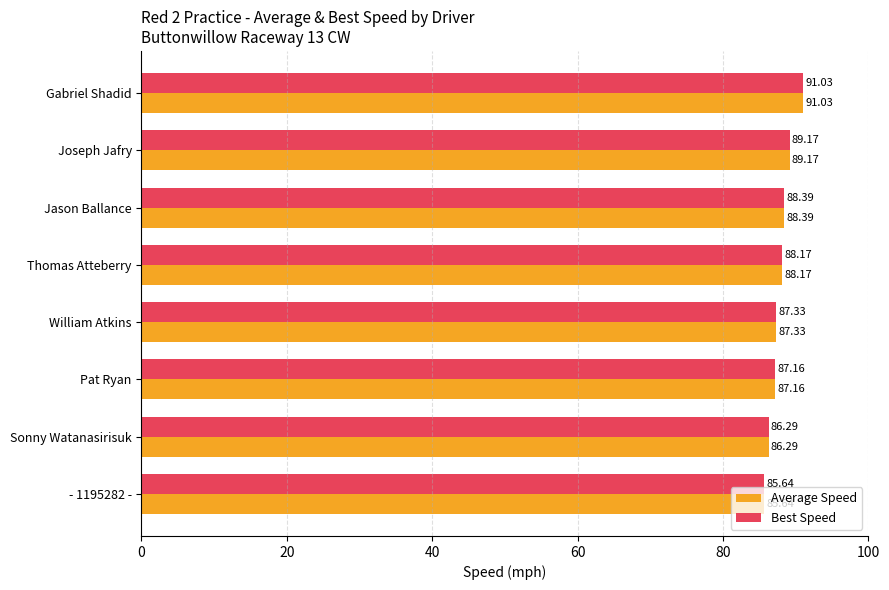

Is the value of Best Speed at Sonny Watanasirisuk greater than the value of Average Speed at Gabriel Shadid?

No